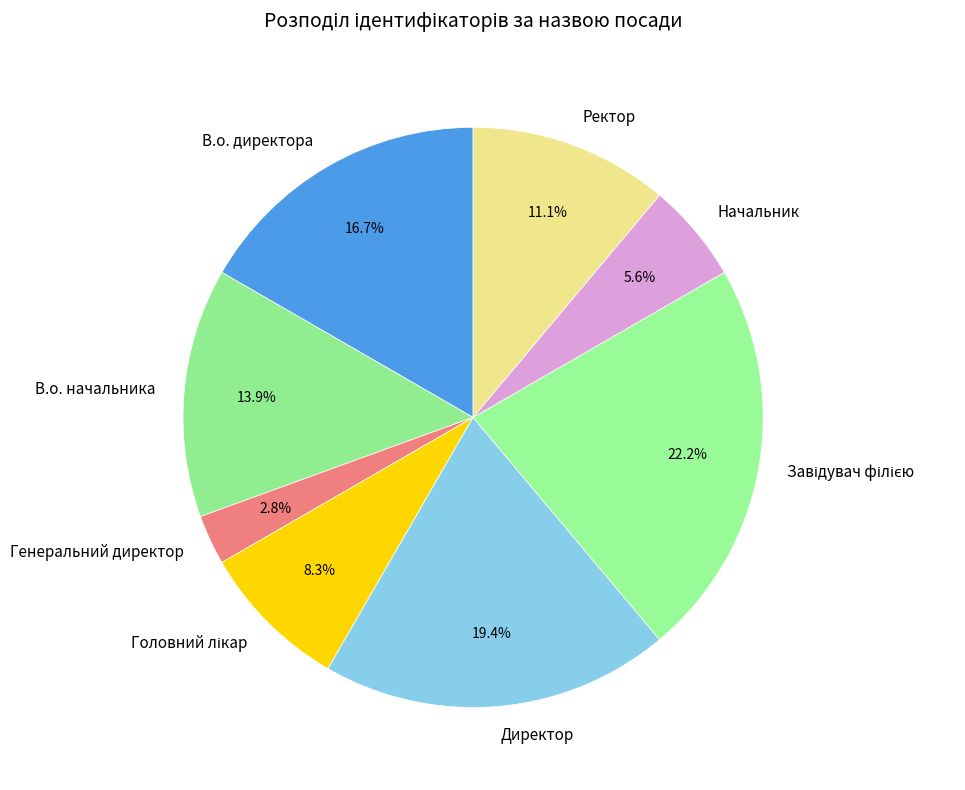

Count the number of slices in the pie.

8